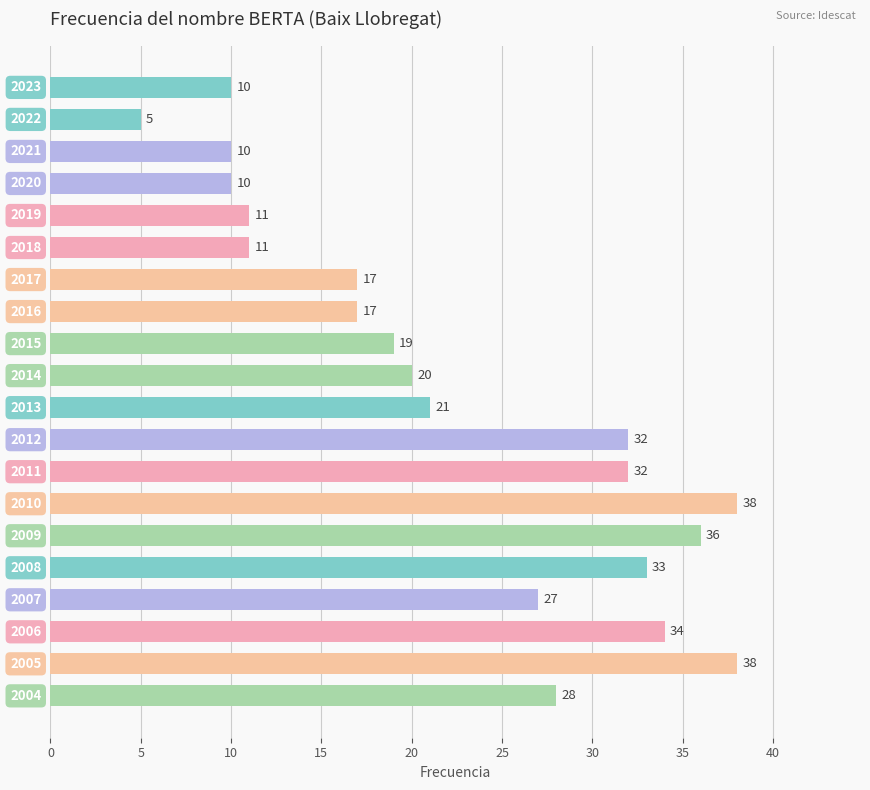

What is the difference between the maximum and second lowest values?

28